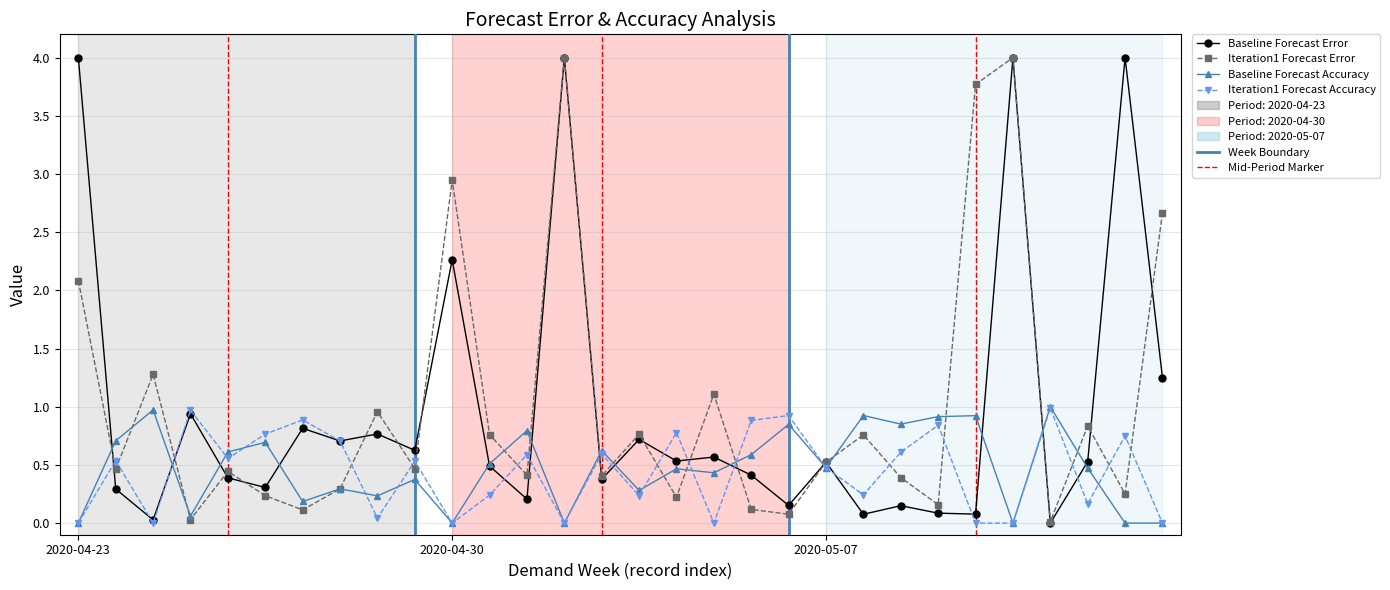

What is the maximum value shown in the chart?

4.0